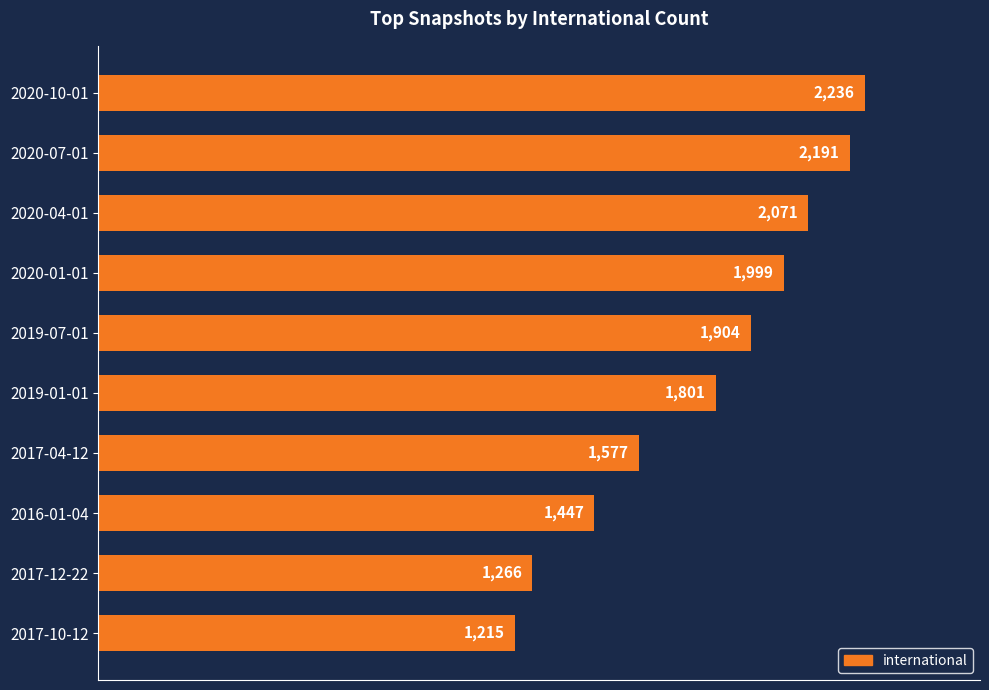

What is the greatest value displayed?

2236